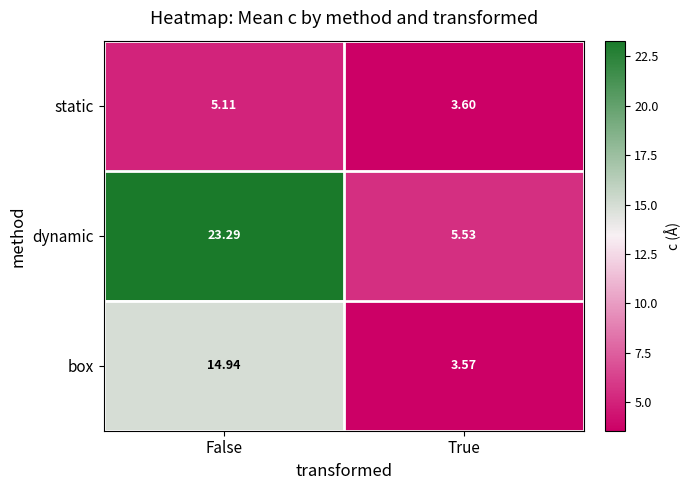

At True, list the series in order from smallest to largest.

box, static, dynamic